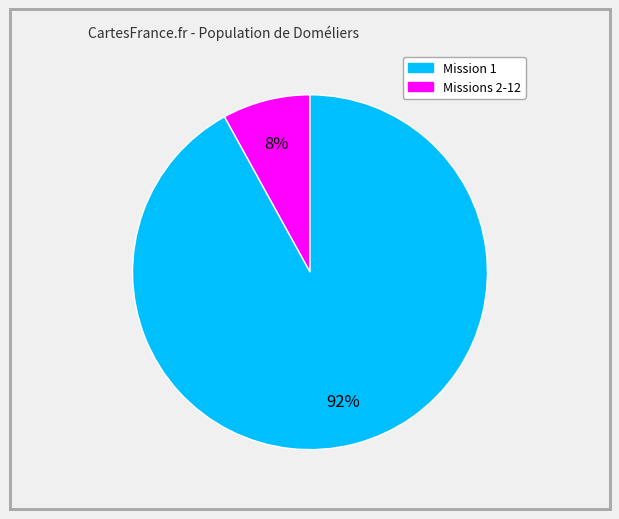

Count the number of slices in the pie.

2